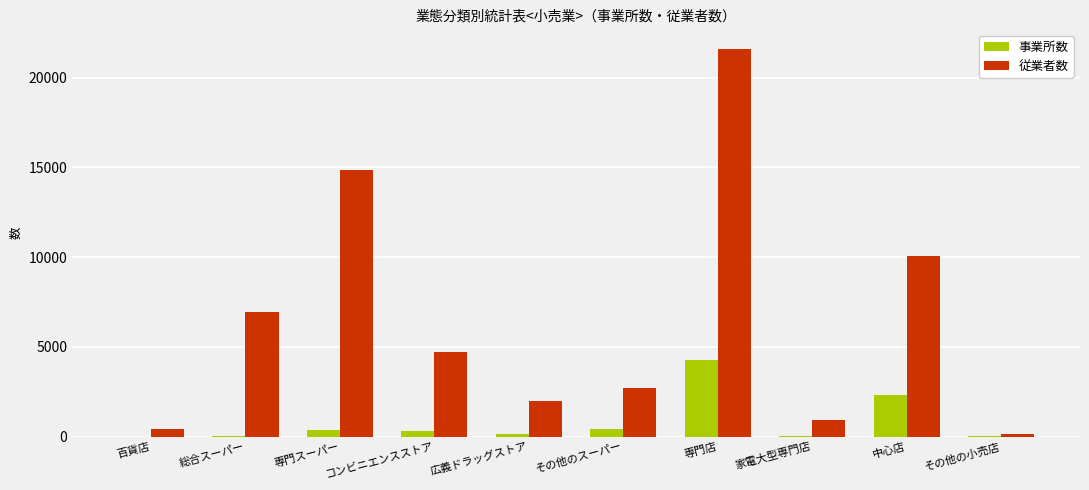

The 従業者数 series shows 6941 at 総合スーパー. True or false?

True